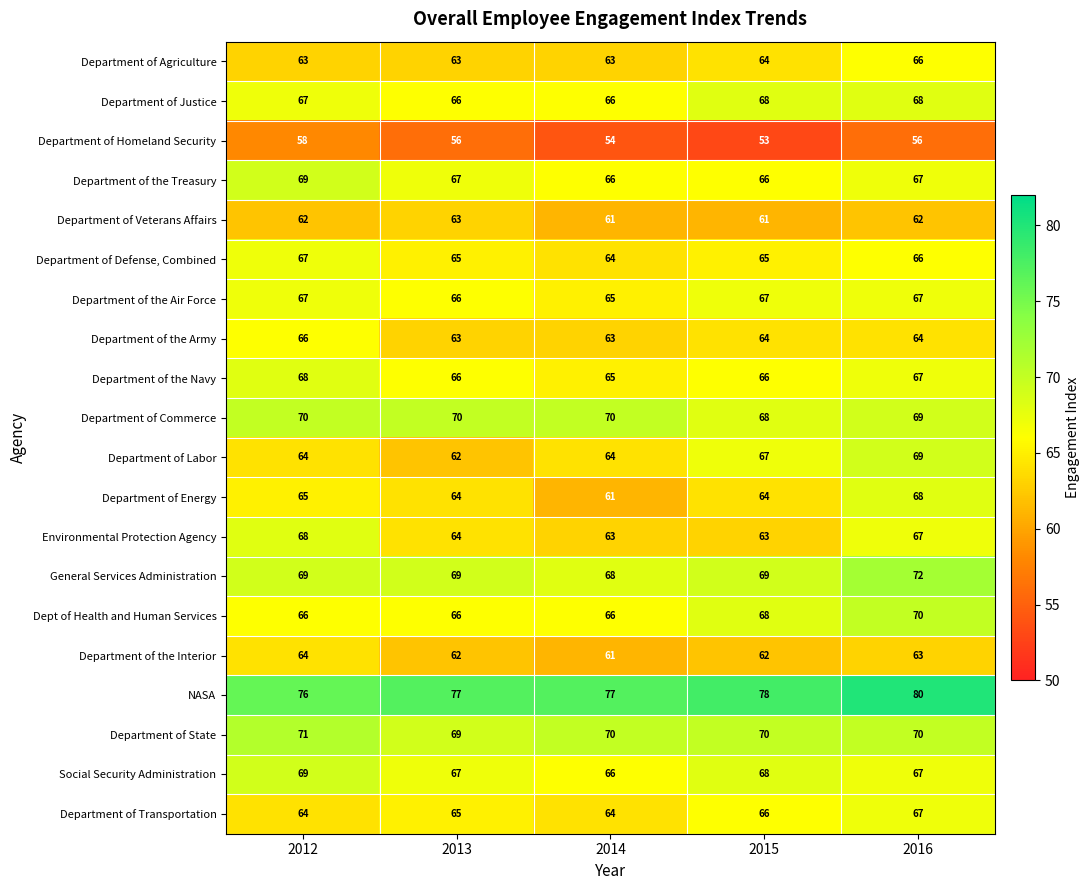

At how many categories does at least one series exceed 75?

5